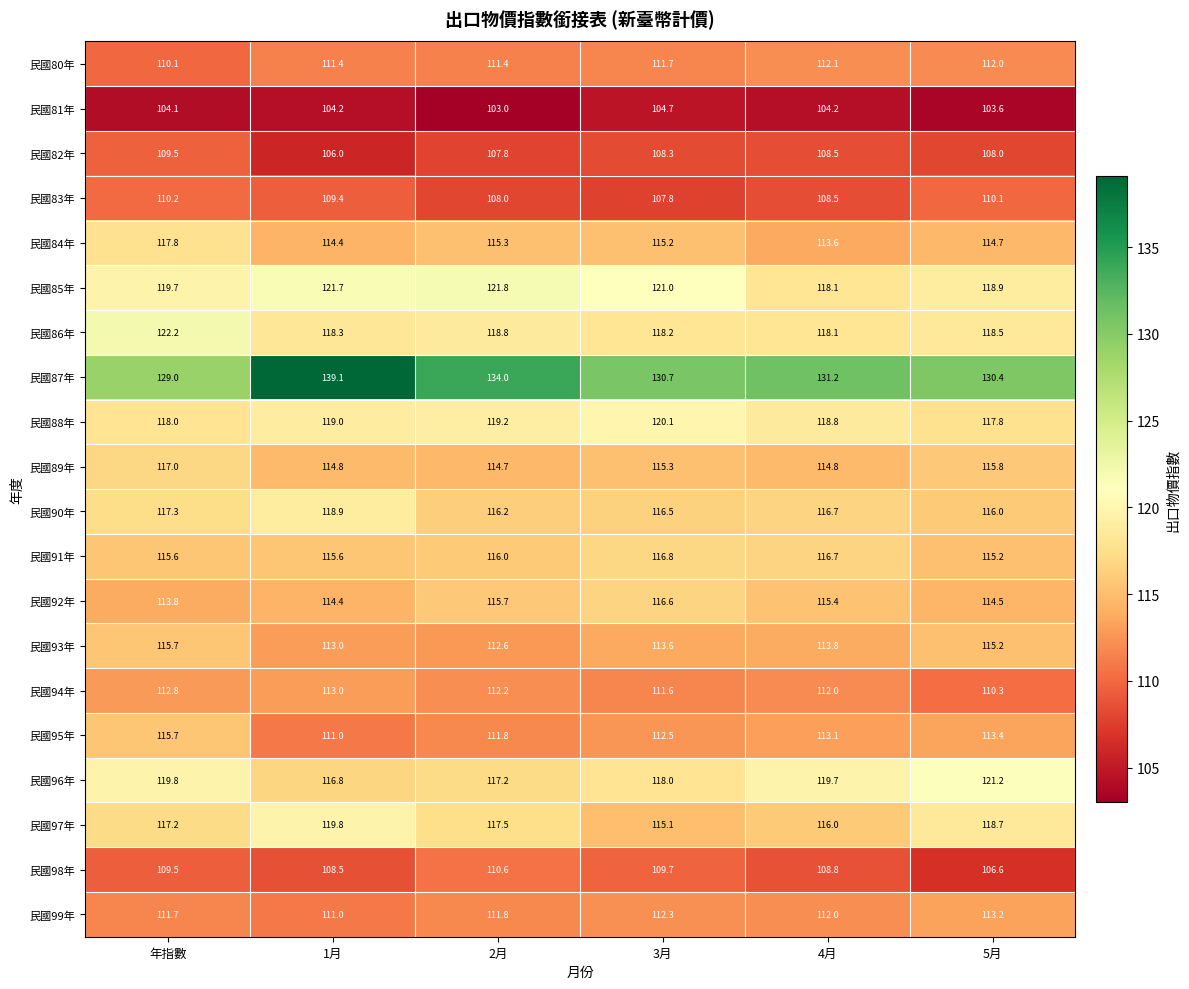

What is the spread (max minus min) of values at 3月?

26.0